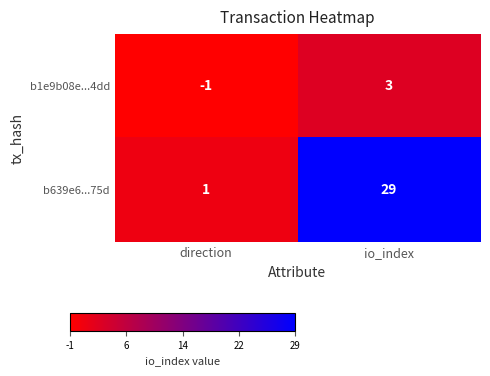

At which category is the sum across all series the highest?

io_index